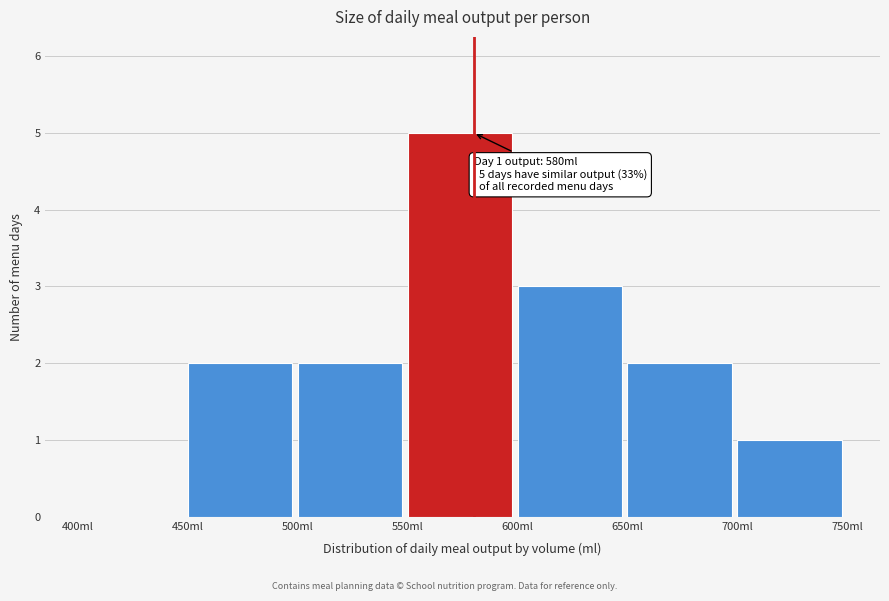

Which range on the x-axis has the tallest bar?

550 to 600